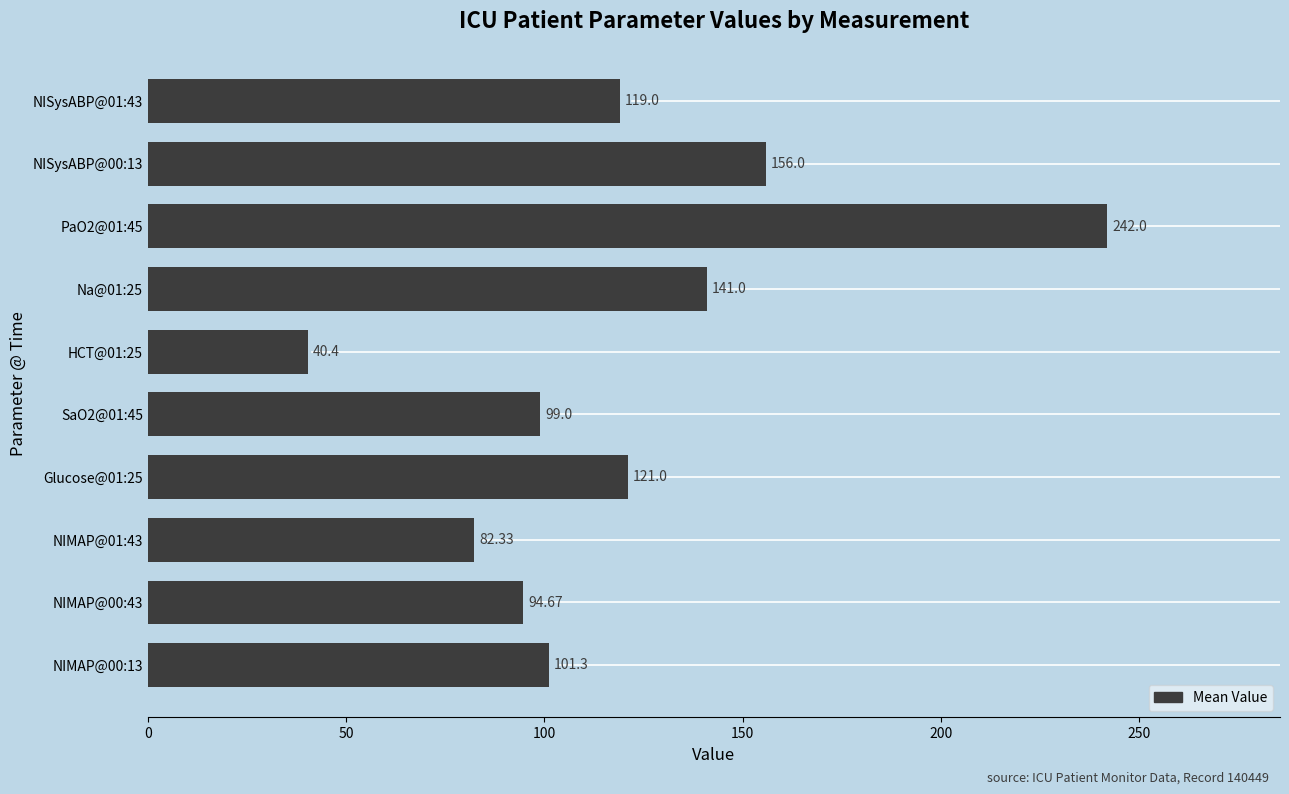

What is the minimum value shown in the chart?

40.4